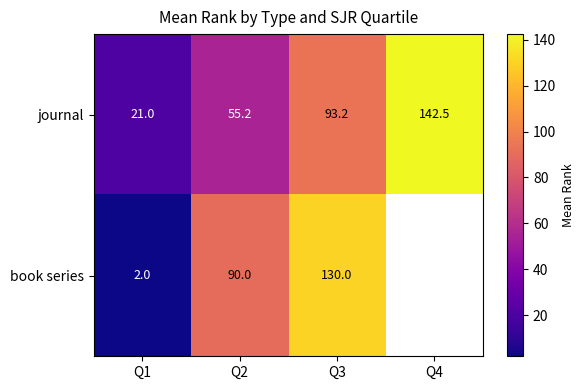

The value of book series at Q3 is 130.0. True or false?

True